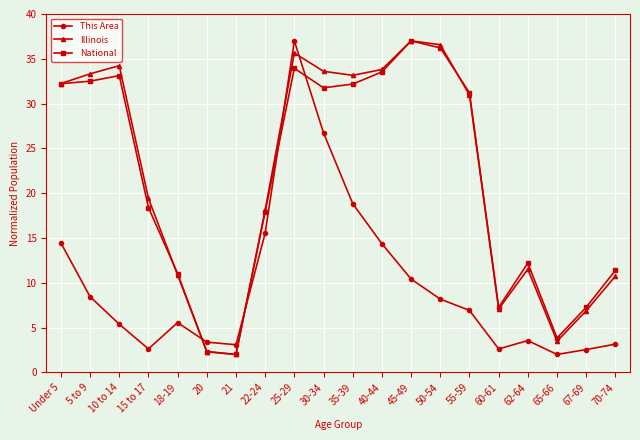

What position from the left is 10 to 14?

3